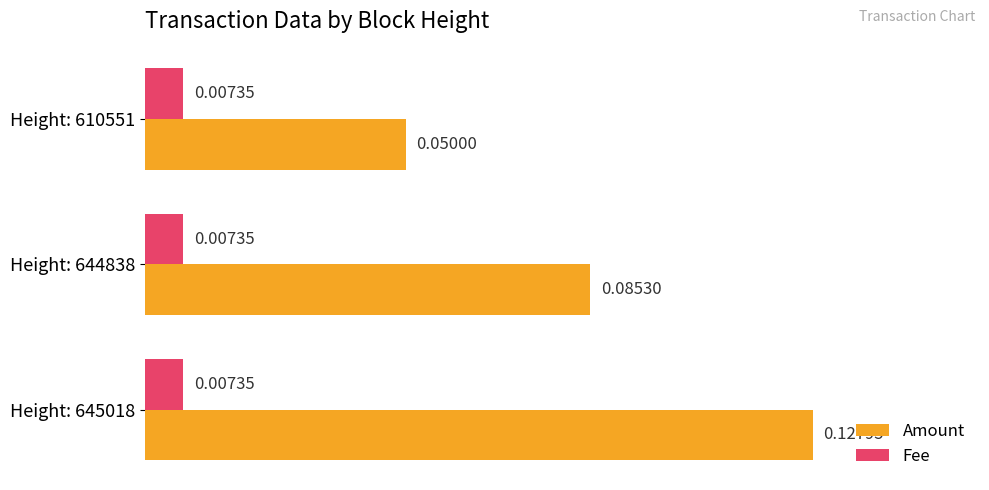

Is the value of Amount at Height: 644838 greater than the value of Fee at Height: 644838?

Yes